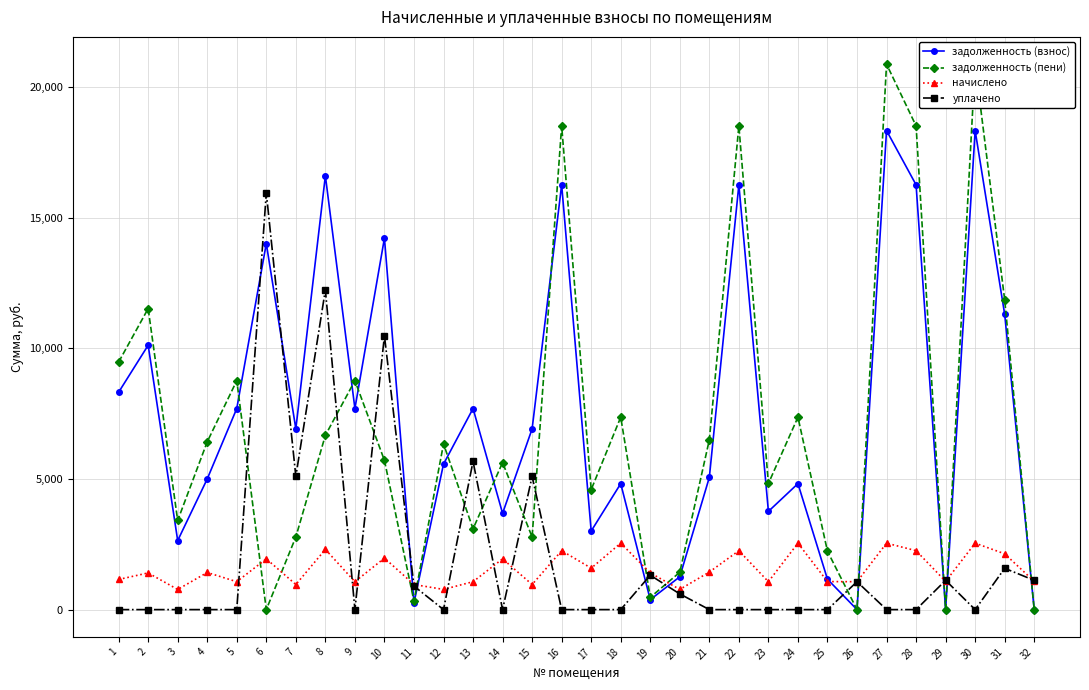

At which category is the sum across all series the highest?

27